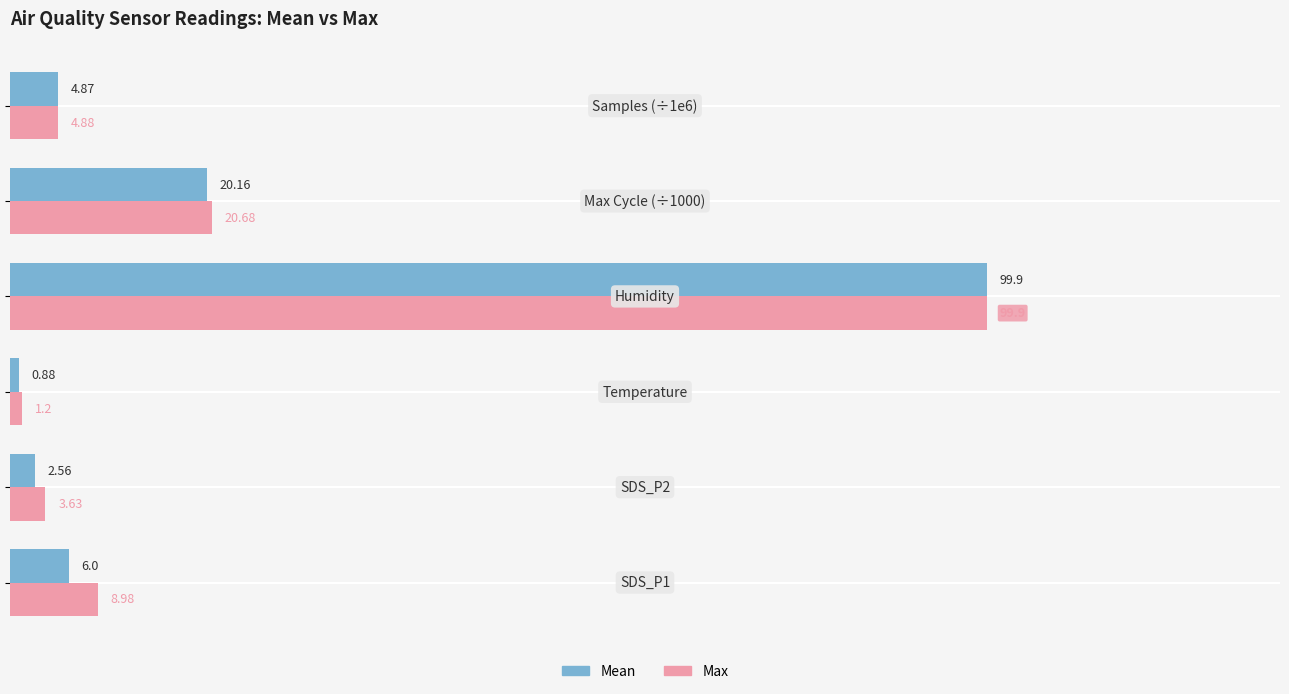

What is the difference between the maximum and minimum values in the Mean series?

99.0